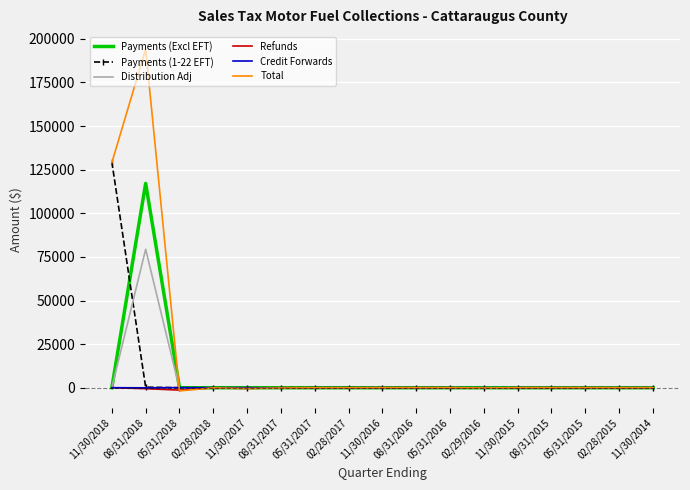

The value of Total at 08/31/2016 is 0.0. True or false?

True